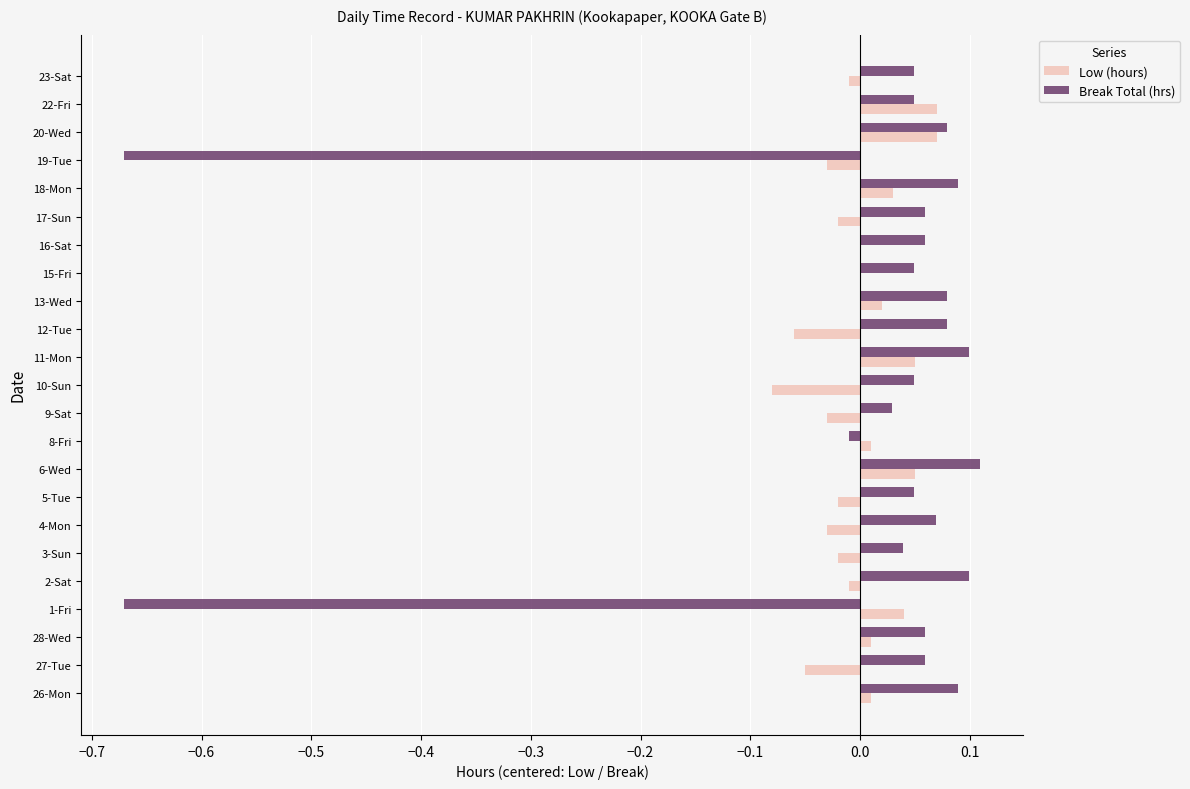

Is it true that Break Total (hrs) equals 0.1 at 11-Mon?

True